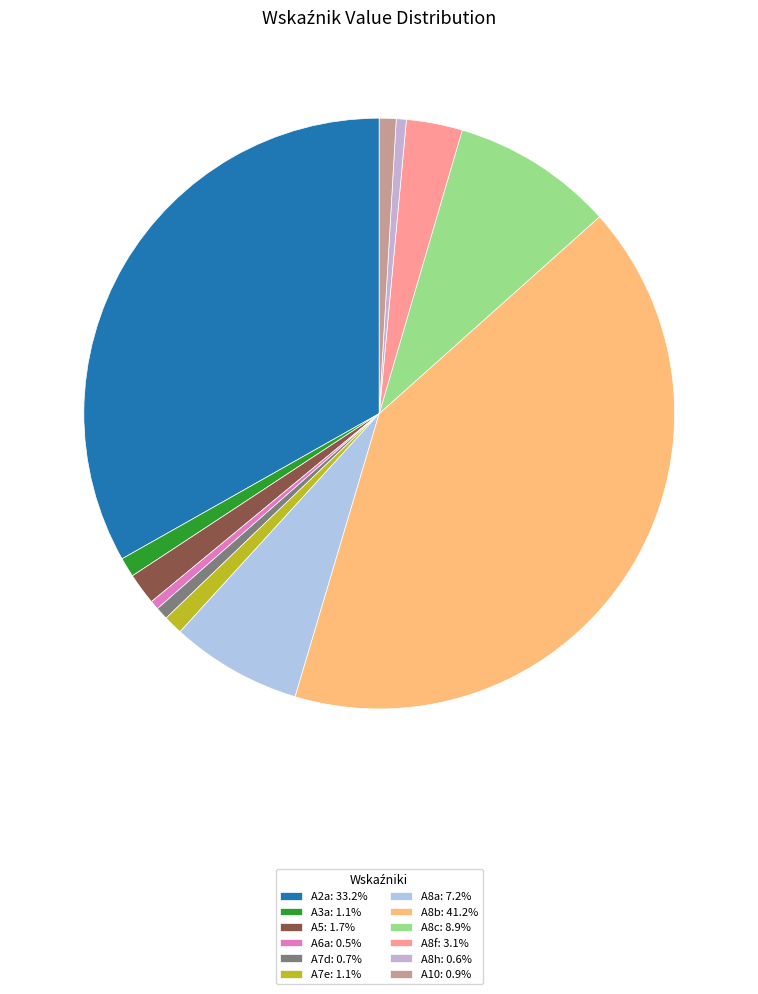

The A8h slice represents 1% of the pie. True or false?

True